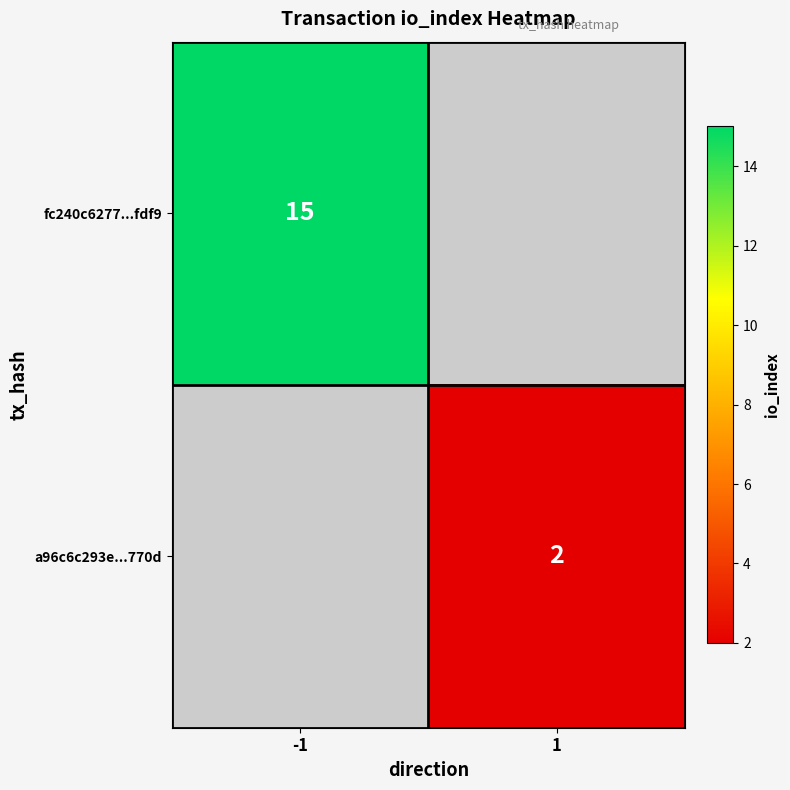

The value of a96c6c293e...770d at 1 is 2. True or false?

True